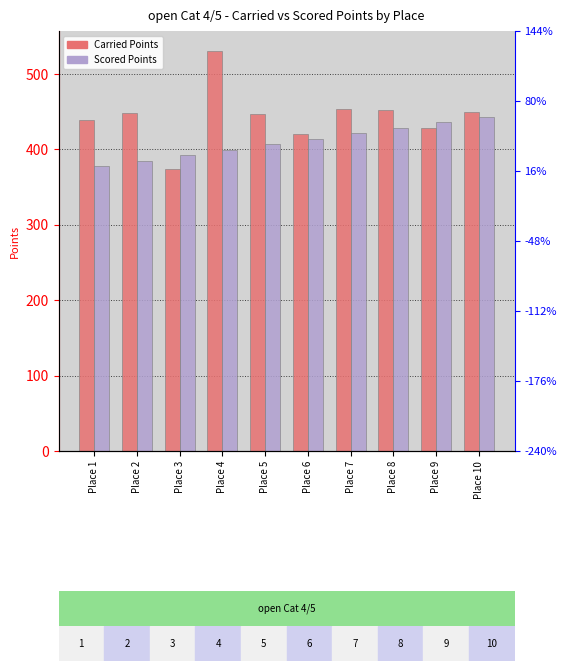

What is the difference between the second highest and second lowest values in the Scored Points series?

51.1